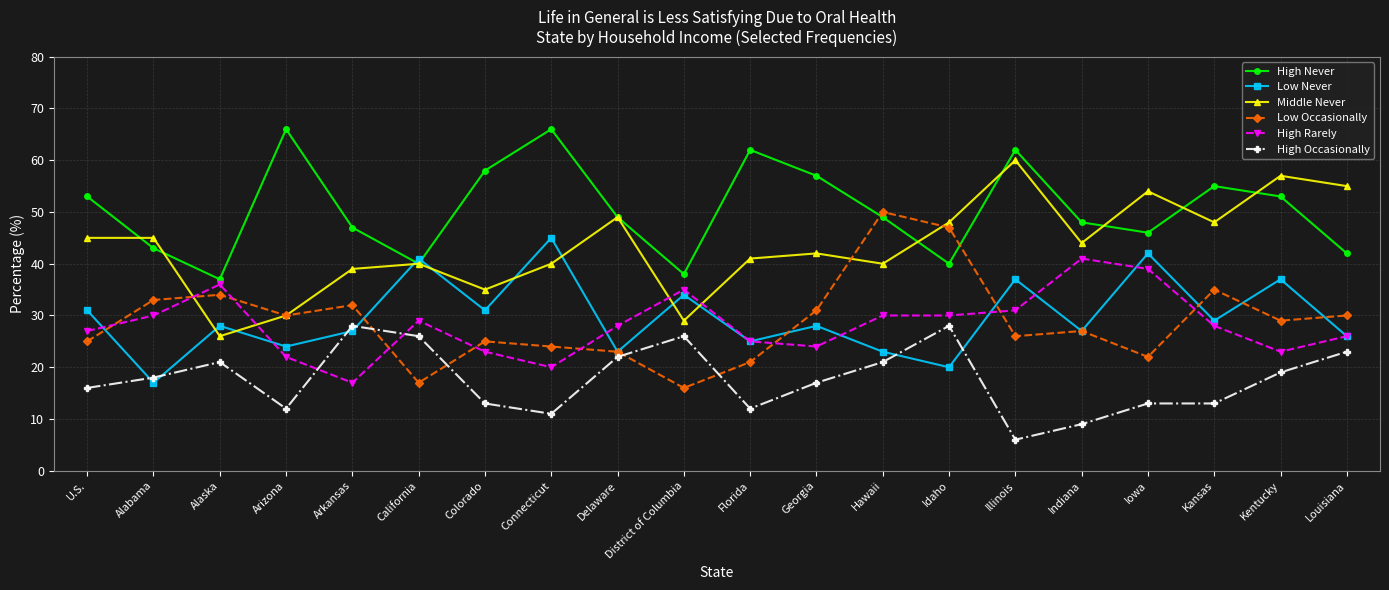

What is the spread (max minus min) of values at Georgia?

40